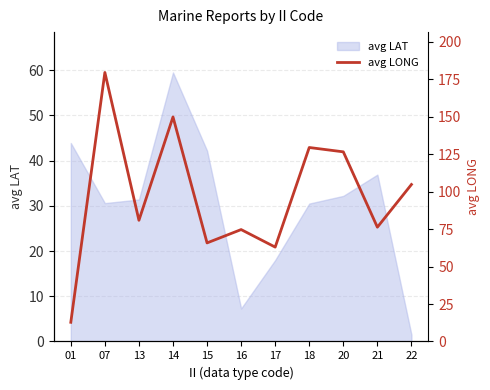

What is the maximum value shown in the chart?

179.6